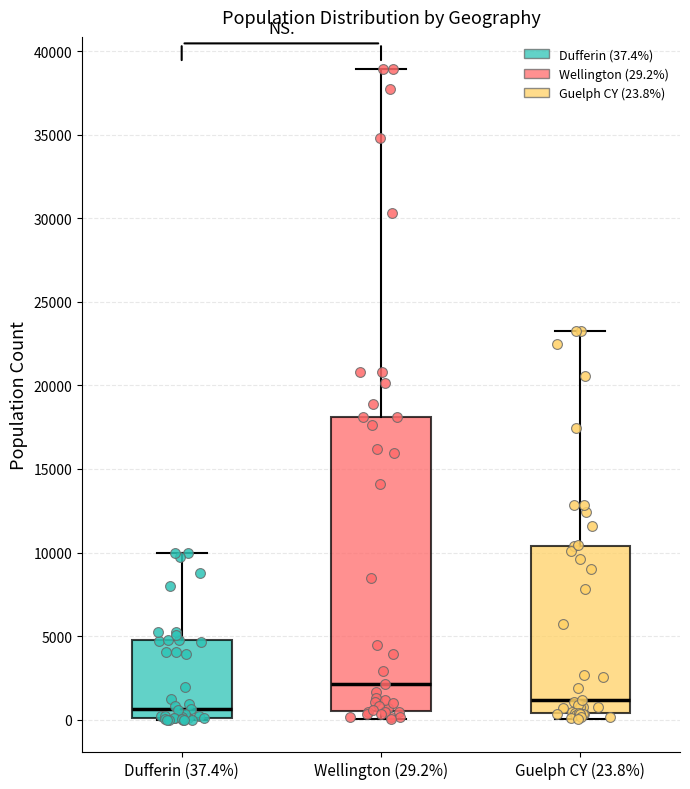

Which box is the tallest, from its lower edge to its upper edge?

Wellington (29.2%)